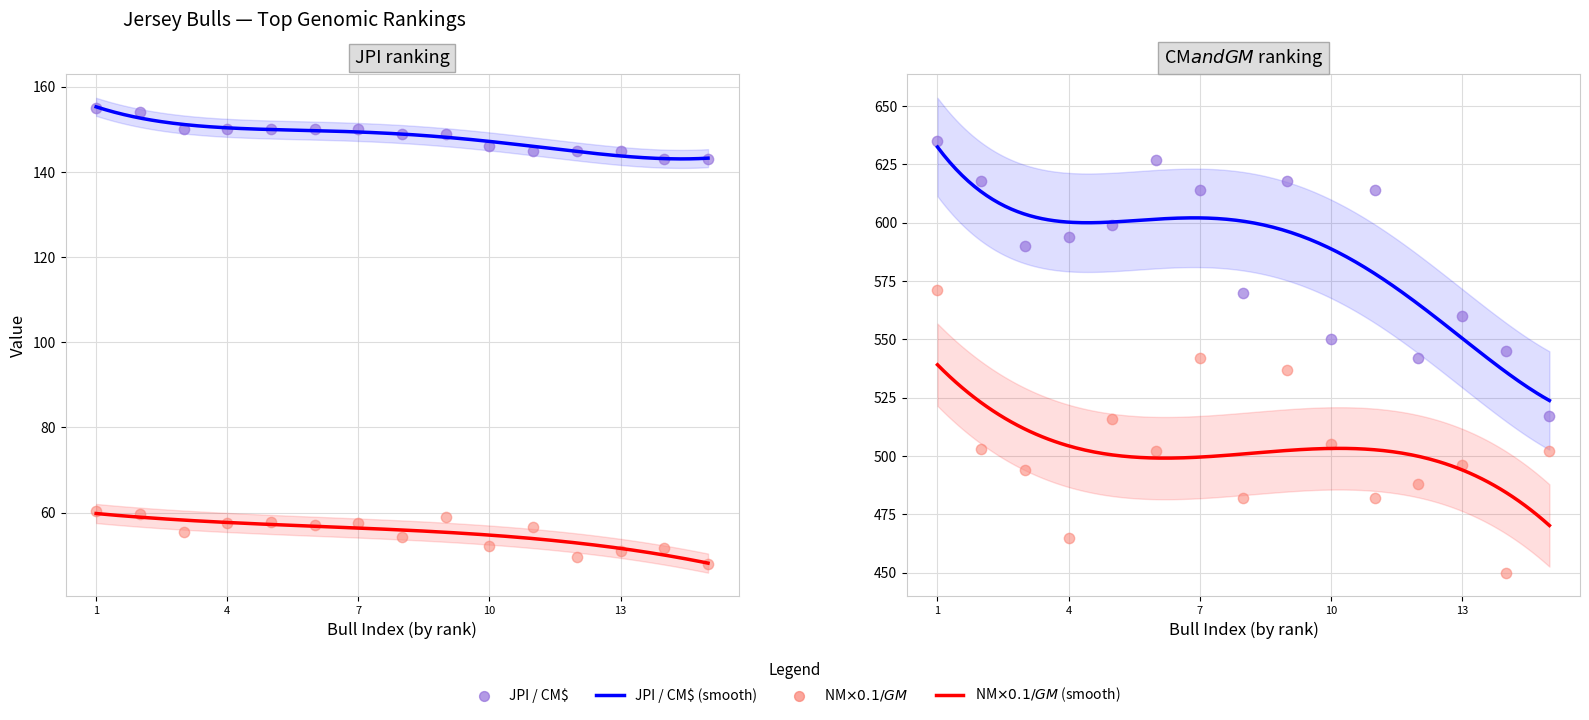

Which series has the widest spread of Y values?

GM$